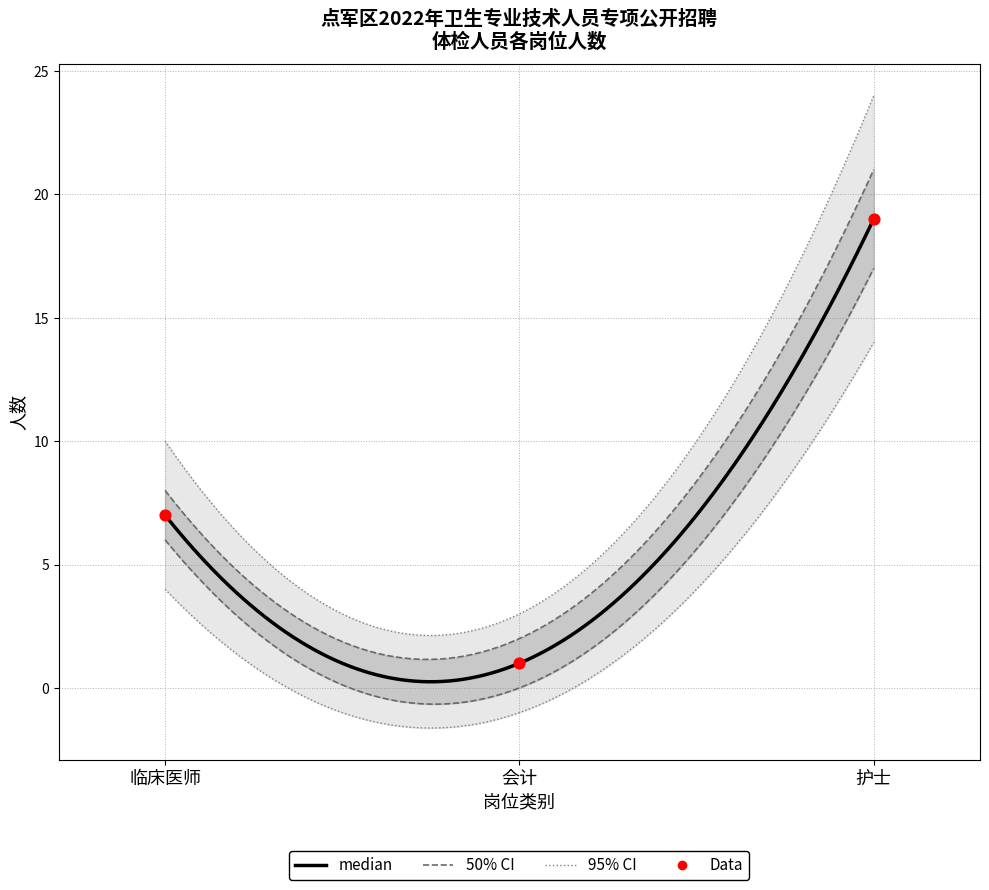

What is the ratio of the value at 临床医师 to the value at 会计?

7.0